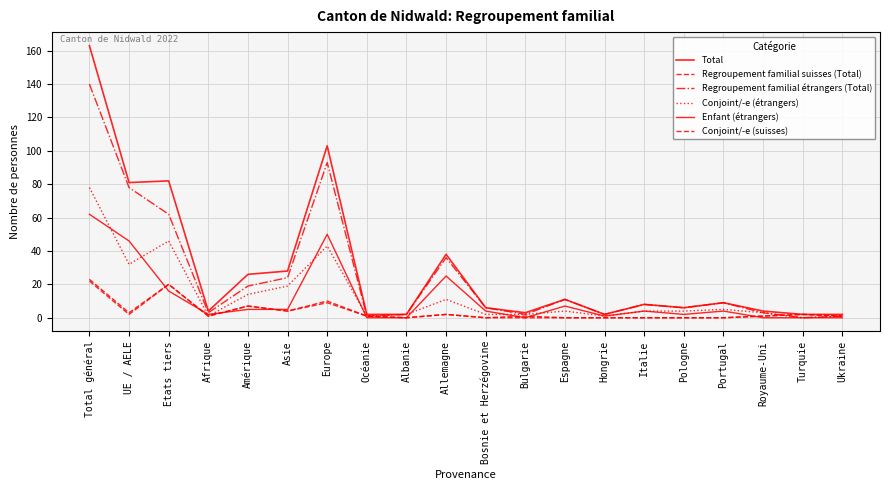

Is this an area chart (filled region under the line)?

No